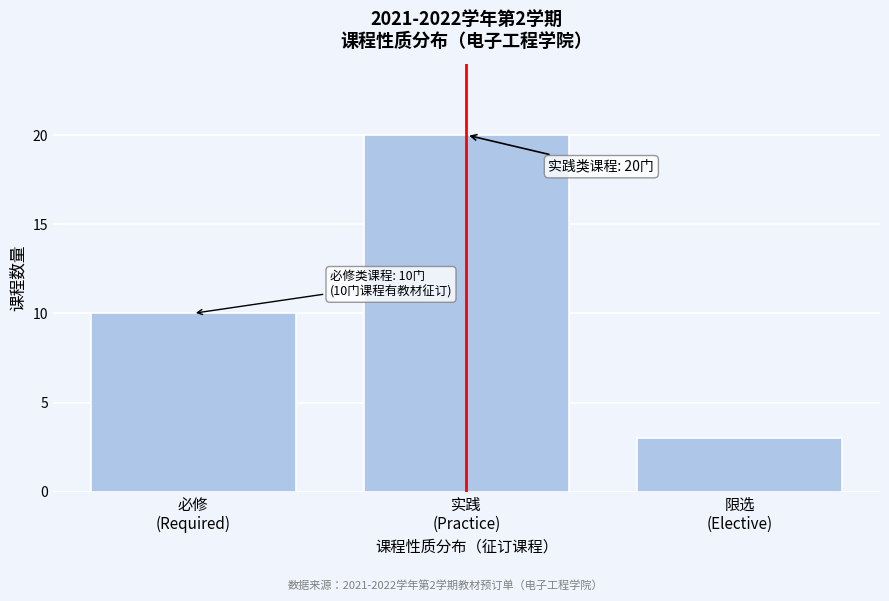

Reading right to left, list all the values displayed in this chart.

3	20	10